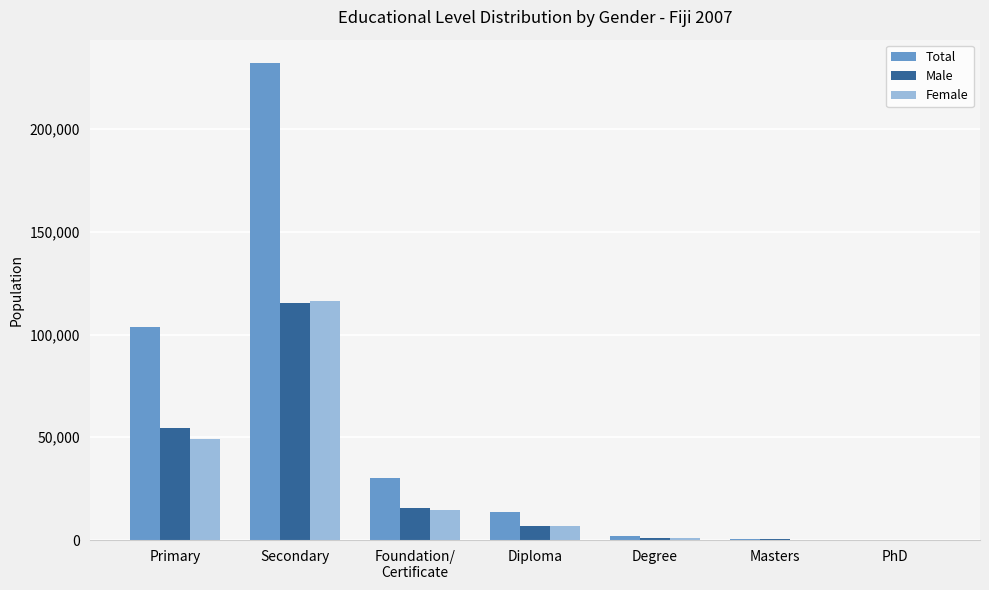

Is the value of Total at PhD greater than the value of Female at Secondary?

No